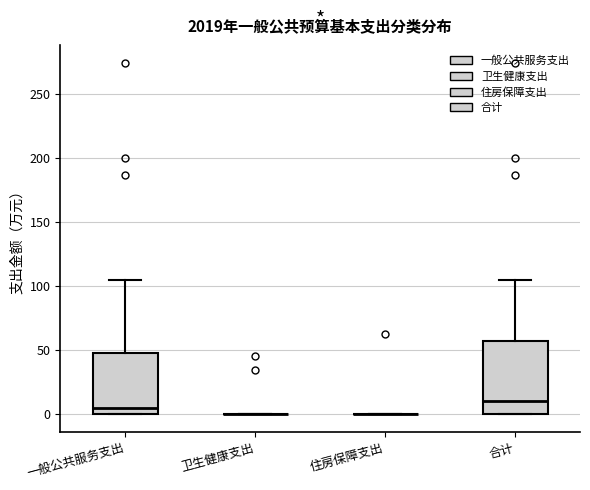

Comparing the boxes themselves (not the whiskers), which one is the tallest?

合计